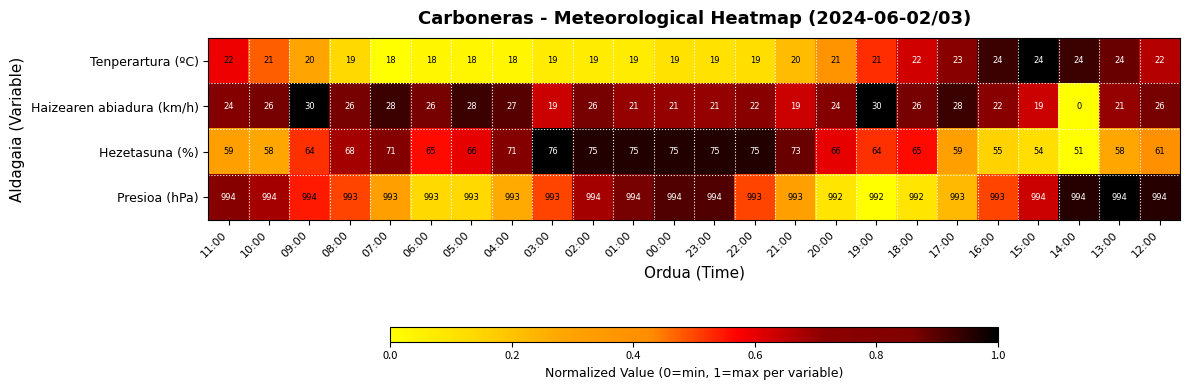

At which category is the sum across all series the highest?

02:00